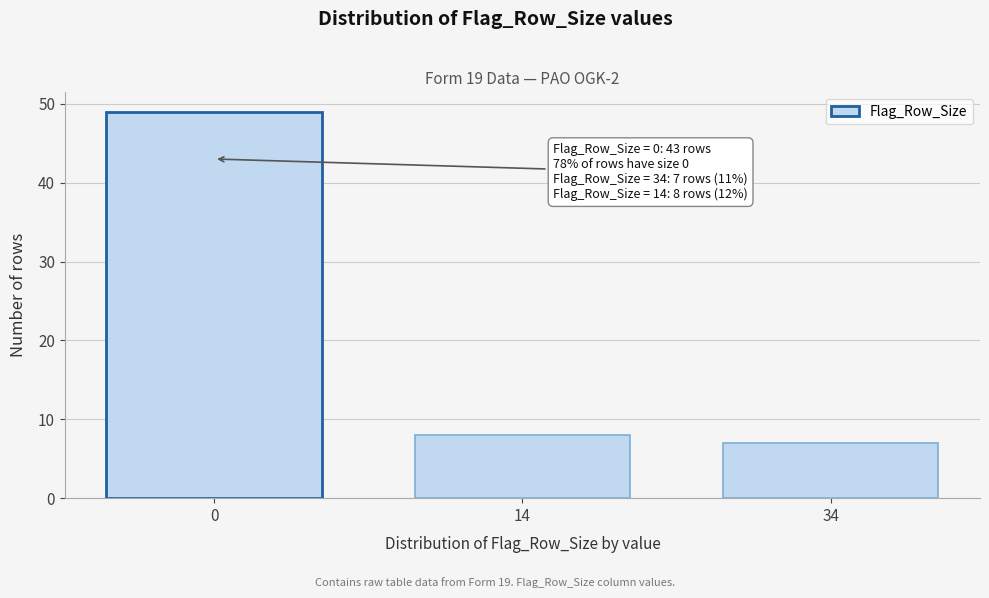

Reading left to right, list all the values displayed in this chart.

49	8	7